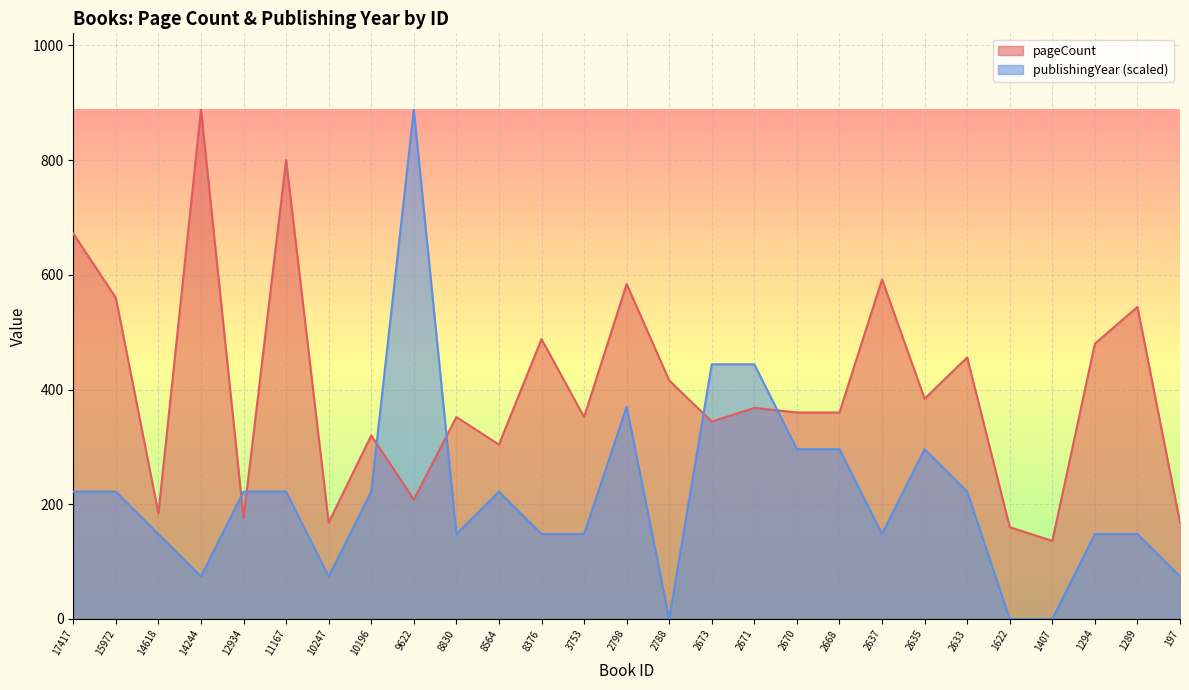

Which series ends up on top after the final intersection of pageCount and publishingYear?

pageCount